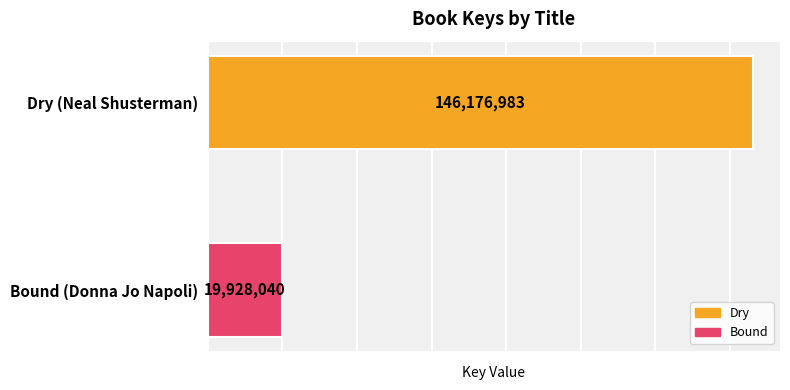

What is the difference between the maximum and minimum values?

126248943